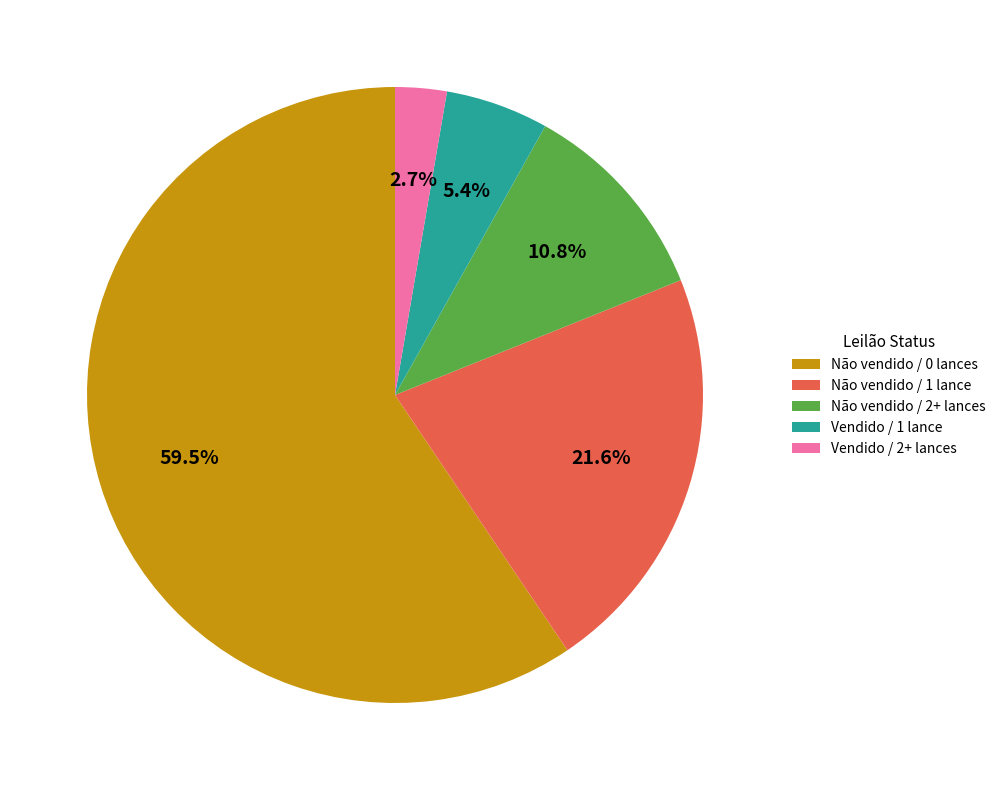

Rank the categories by value from highest to lowest.

Não vendido / 0 lances, Não vendido / 1 lance, Não vendido / 2+ lances, Vendido / 1 lance, Vendido / 2+ lances